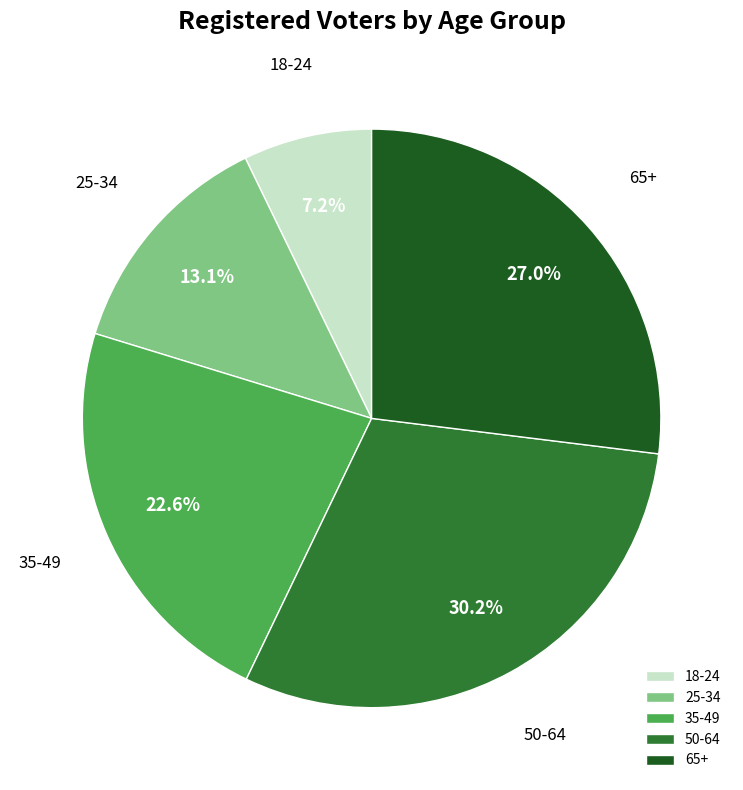

To the nearest percent, what is the difference between the 25-34 and 18-24 slice percentages?

6%